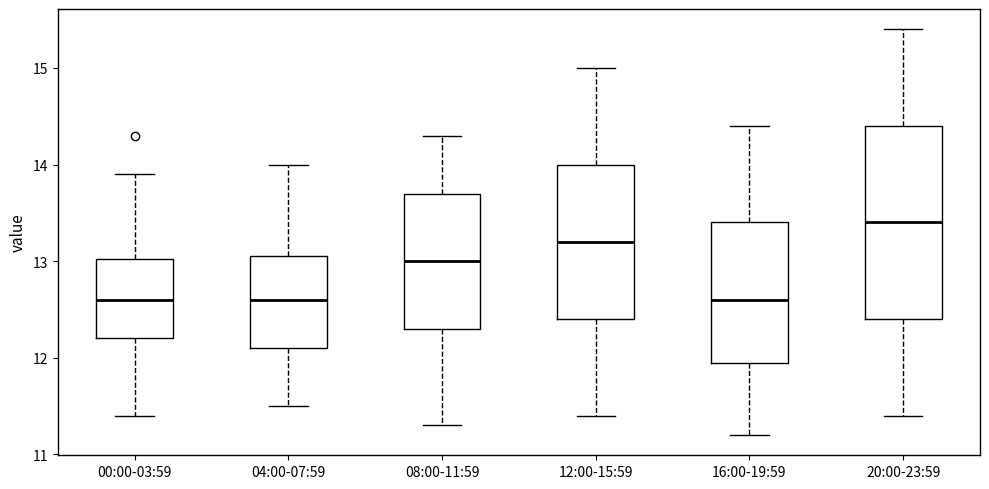

Reading left to right, read every box against the y-axis: the position of its median line, the range the box covers, and the ends of its whiskers. The values are not printed on the chart, so give them approximately, as read against the axis.

00:00-03:59: median 12.6, box 12.2 to 13.0, whiskers 11.4 to 13.9
04:00-07:59: median 12.6, box 12.1 to 13.1, whiskers 11.5 to 14.0
08:00-11:59: median 13.0, box 12.3 to 13.7, whiskers 11.3 to 14.3
12:00-15:59: median 13.2, box 12.4 to 14.0, whiskers 11.4 to 15.0
16:00-19:59: median 12.6, box 12.0 to 13.4, whiskers 11.2 to 14.4
20:00-23:59: median 13.4, box 12.4 to 14.4, whiskers 11.4 to 15.4